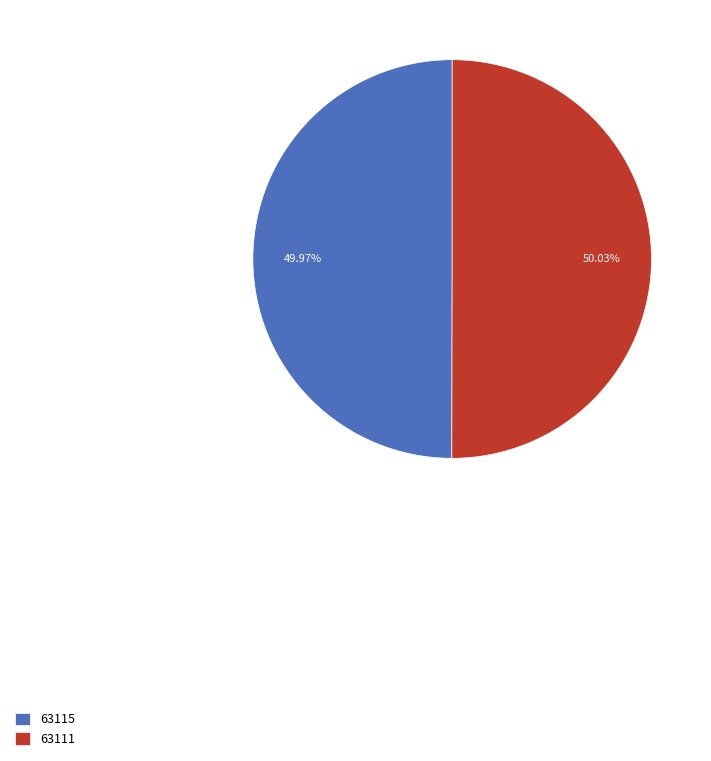

Is the sum of 63111 and 63115 greater than half?

Yes